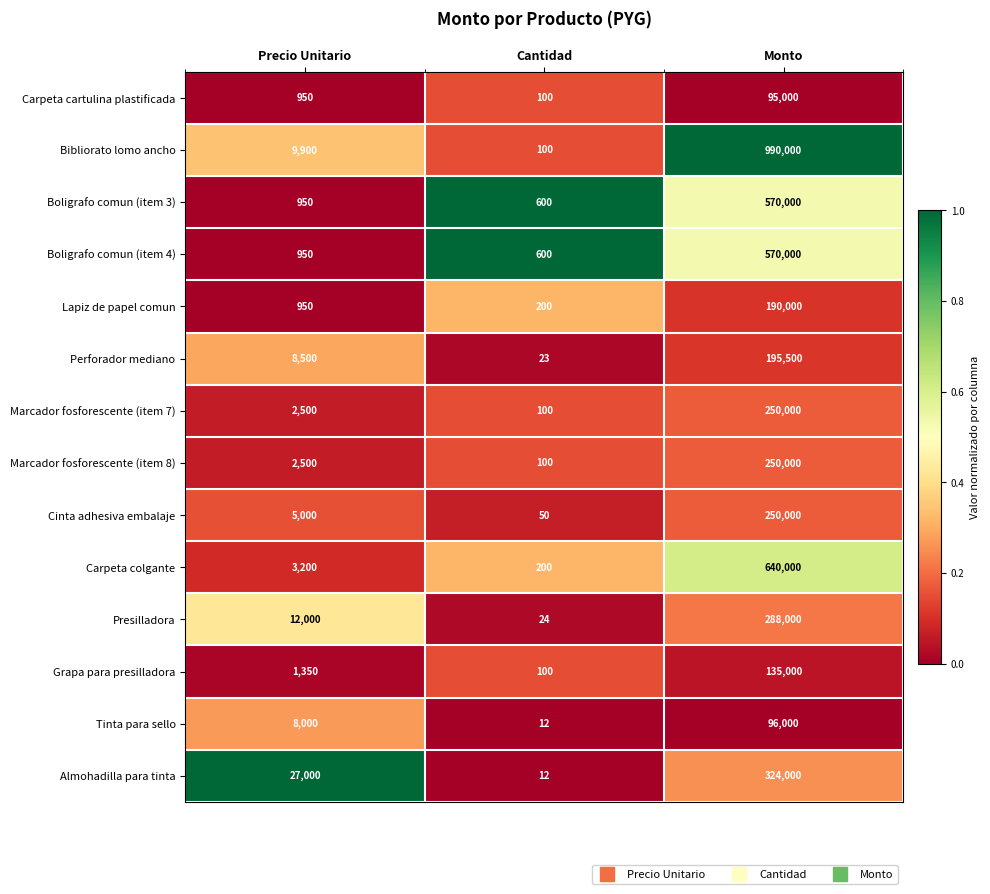

What is the minimum value shown in the chart?

12